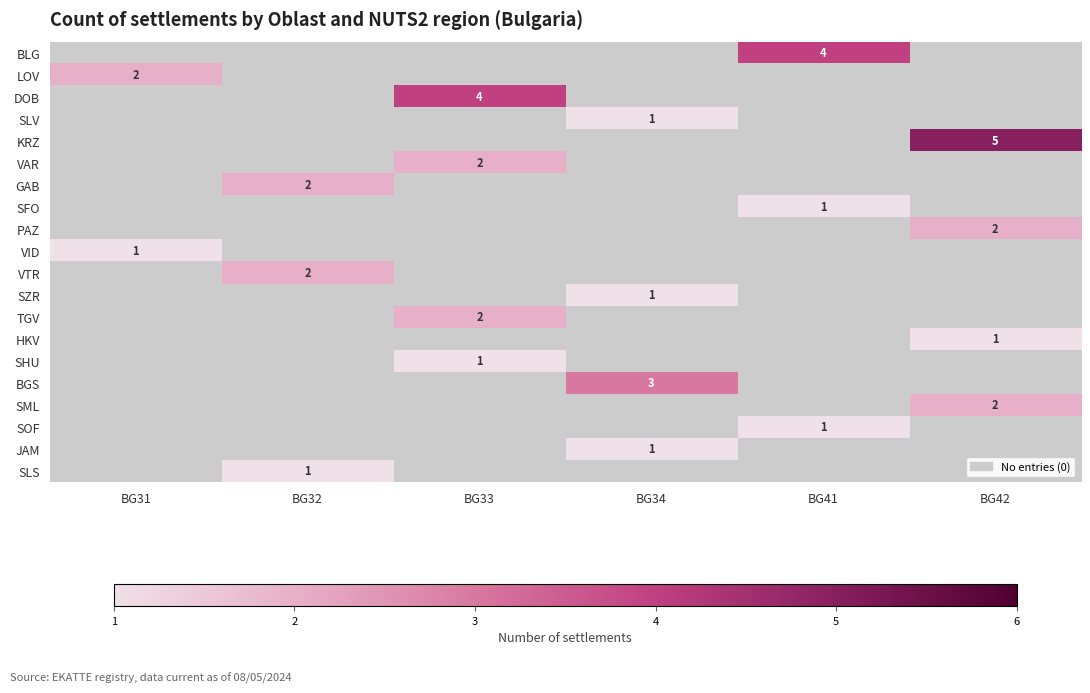

True or false: PAZ has a value of 1 at BG42.

False